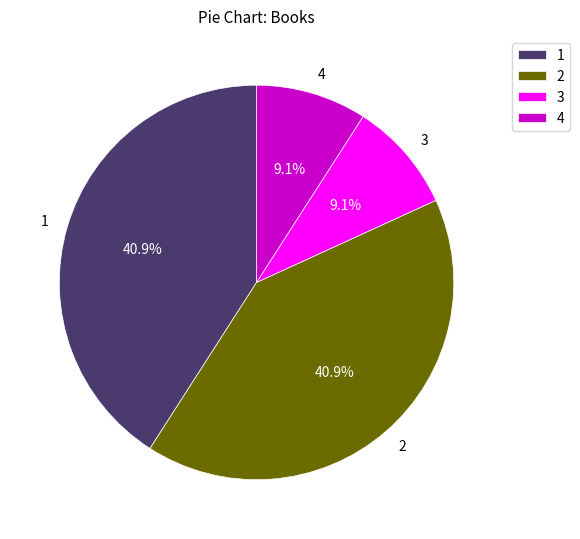

The 1 slice represents 50% of the pie. True or false?

False